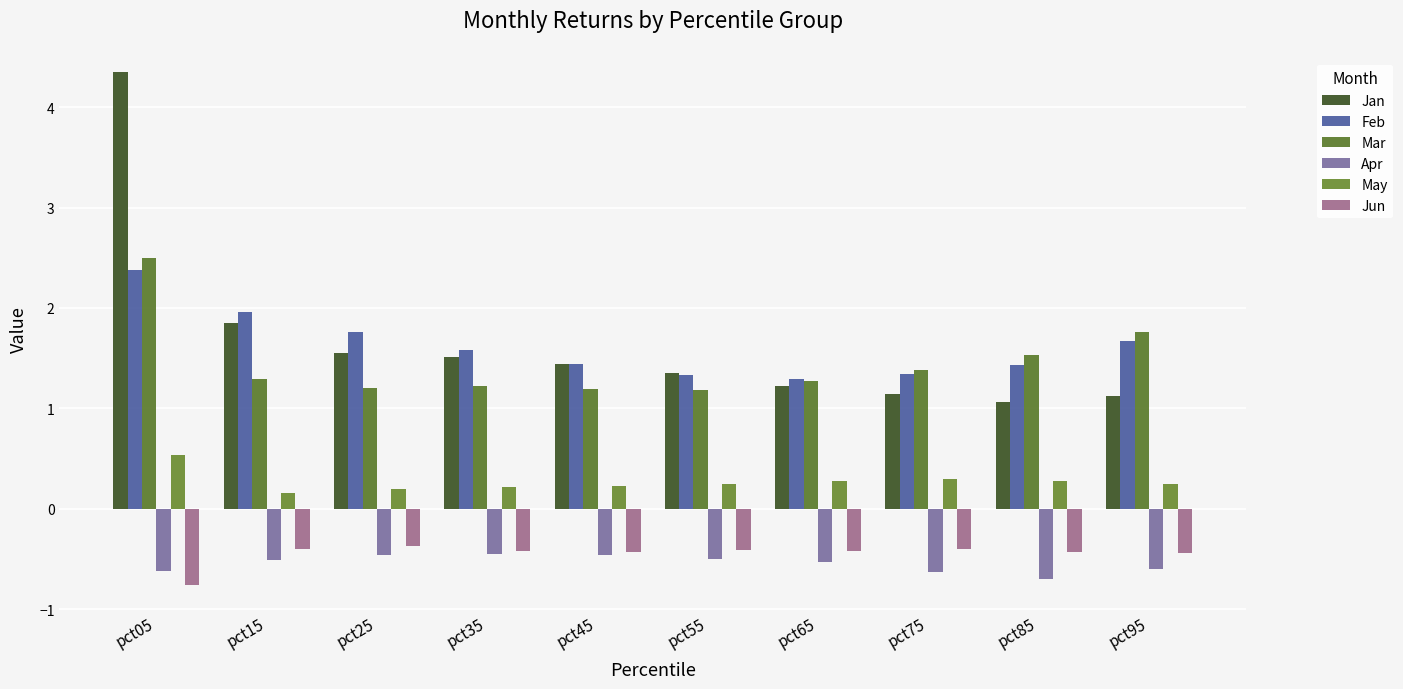

Between pct75 and pct85, which series saw the biggest shift?

Mar